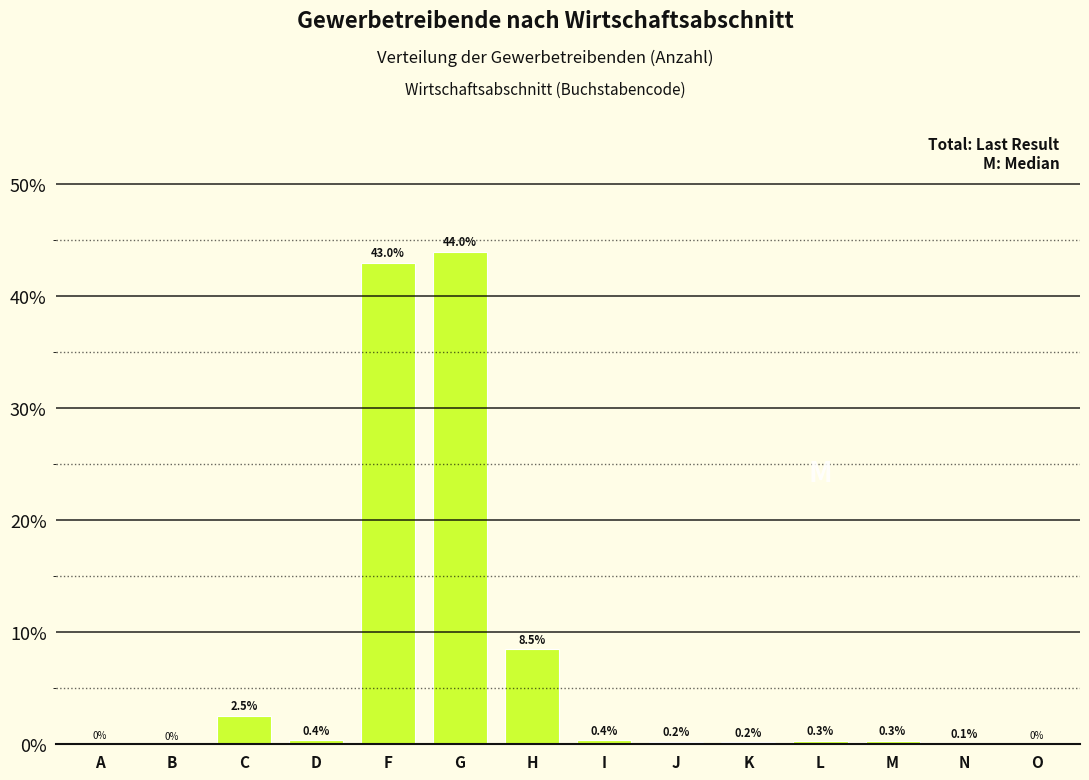

Reading left to right, extract all data points from this chart.

A=0.1	B=0.0	C=2.5	D=0.4	F=43.0	G=44.0	H=8.5	I=0.4	J=0.2	K=0.2	L=0.3	M=0.3	N=0.1	O=0.1